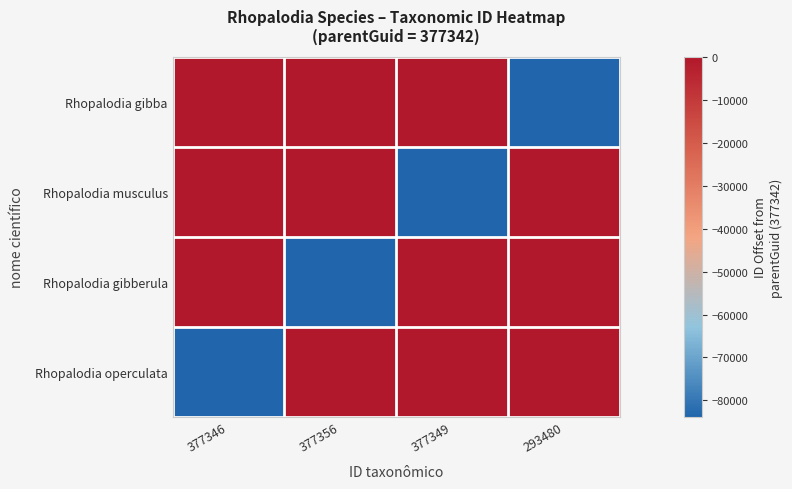

Reading right to left, extract all data points from this chart.

Rhopalodia gibba: 293480=-83862	377349=7	377356=14	377346=4
Rhopalodia musculus: 293480=7	377349=-83862	377356=4	377346=14
Rhopalodia gibberula: 293480=14	377349=4	377356=-83862	377346=7
Rhopalodia operculata: 293480=4	377349=14	377356=7	377346=-83862